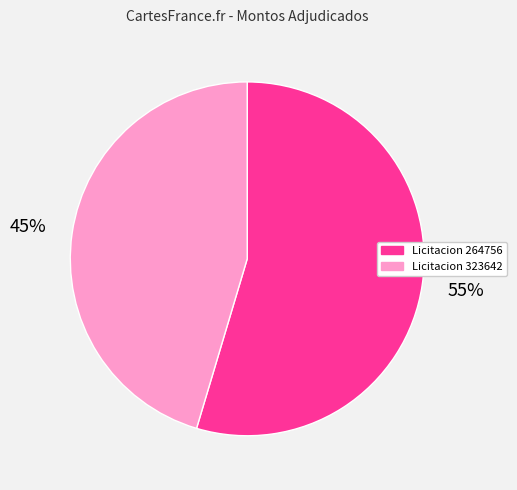

To the nearest percent, what is the combined percentage of Licitacion 323642 and Licitacion 264756?

100%